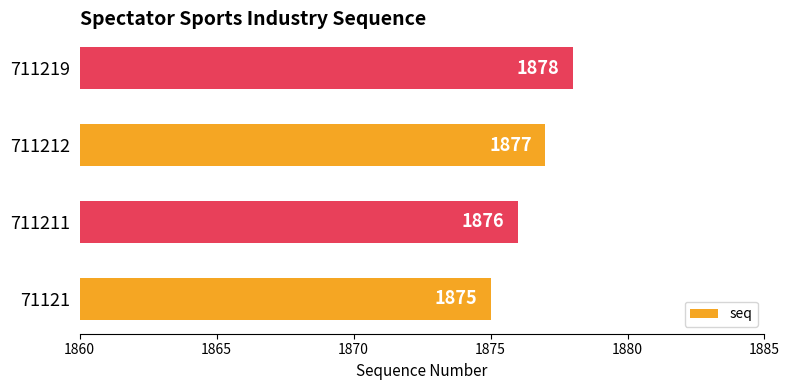

Reading bottom to top, extract all data points from this chart.

1875	1876	1877	1878